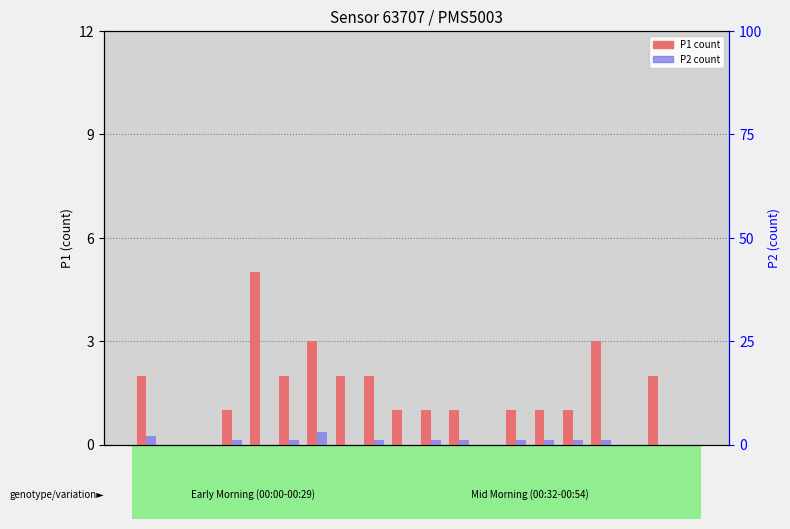

List the series in order of their peak value, highest first.

P1 (count), P2 (count)